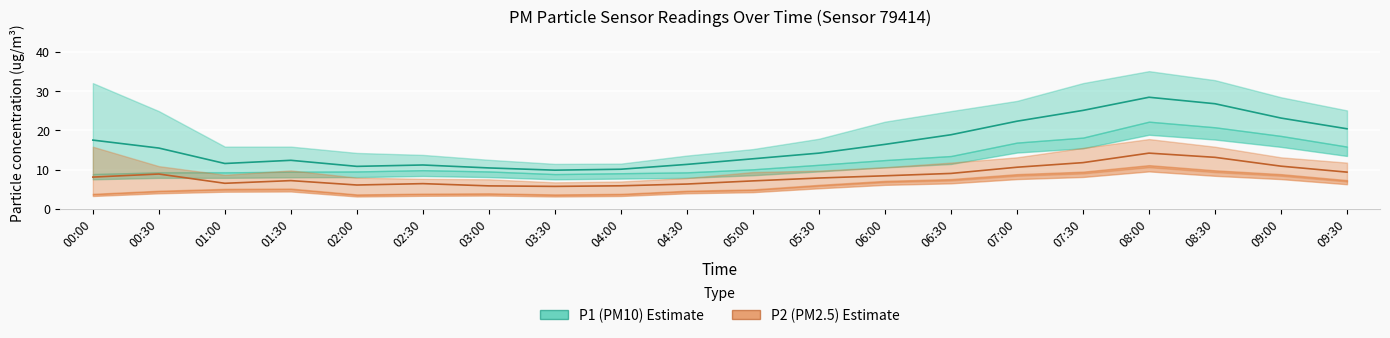

Between 04:00 and 09:00, which series saw the biggest shift?

P1 (PM10) Estimate